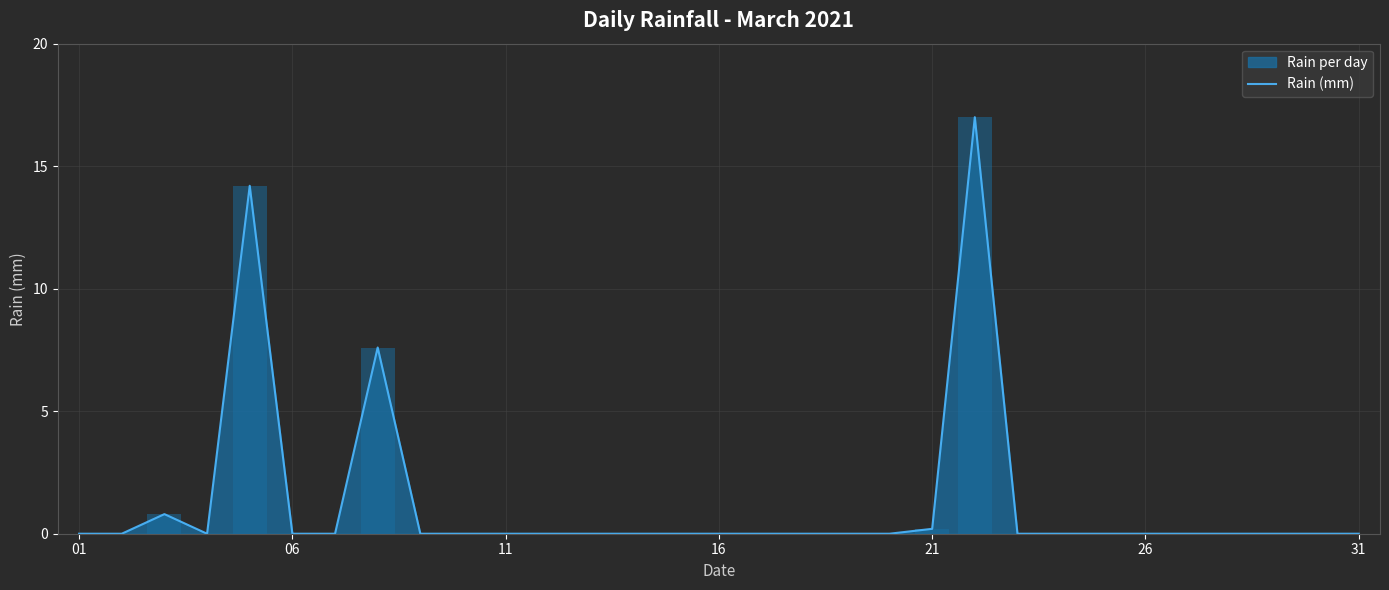

What is the difference between the second highest and minimum values?

14.2